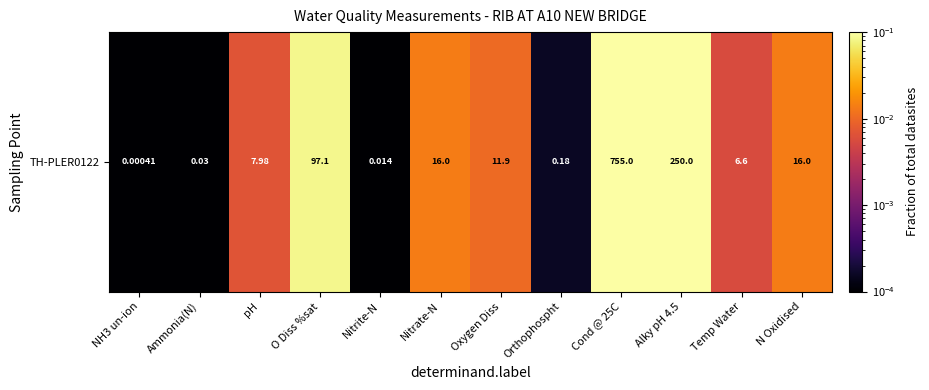

What value does the data have at Cond @ 25C?

0.7